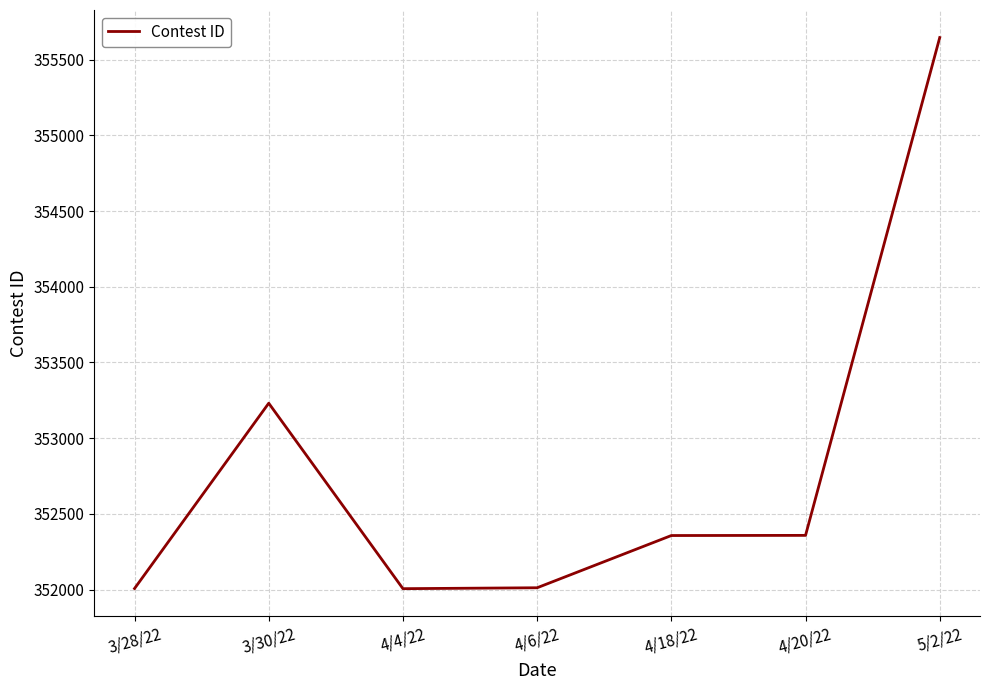

Which has a higher value, 4/4/22 or 4/20/22?

4/20/22